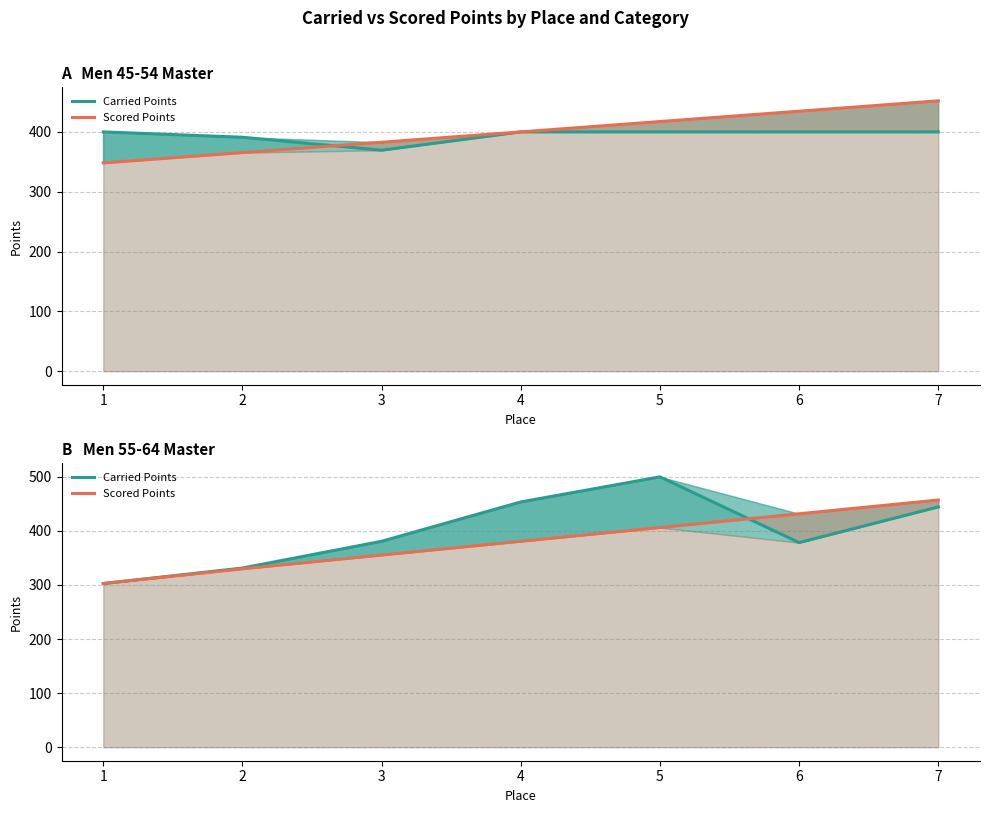

What is the value of the Carried Points point at the 1st from the left?

302.8